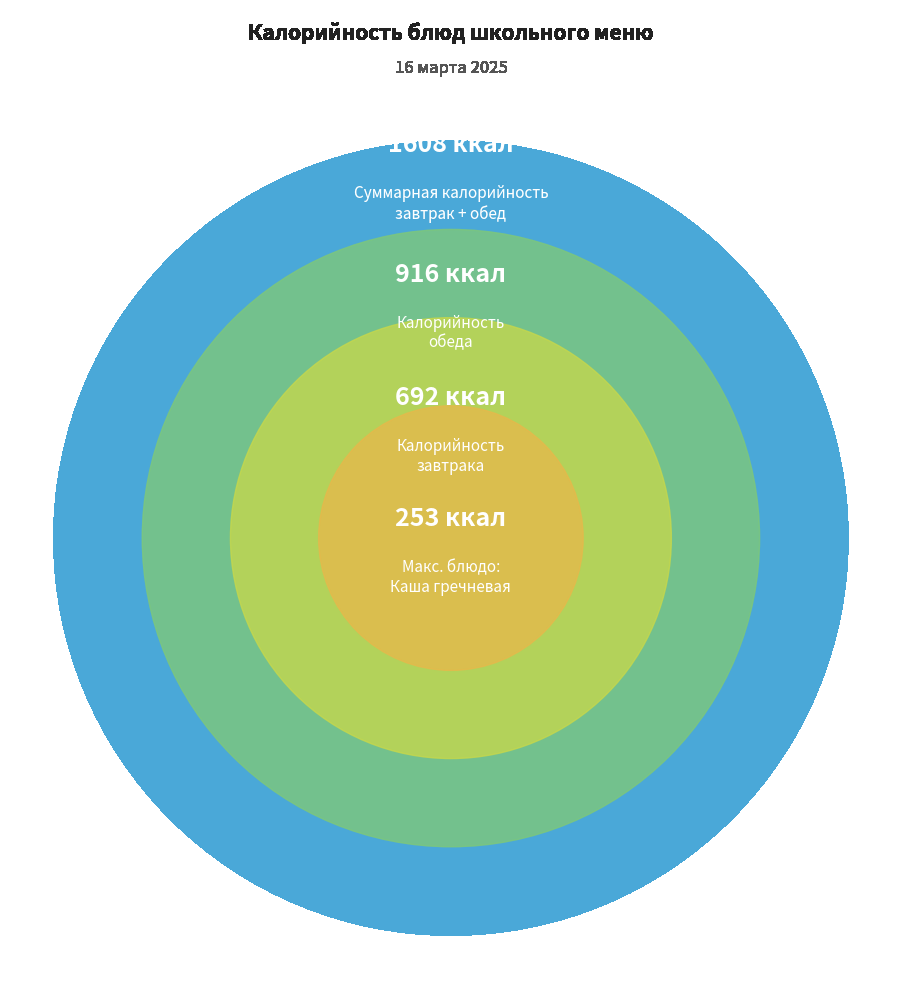

Does Свекольник с мясом represent more than half of the total?

No